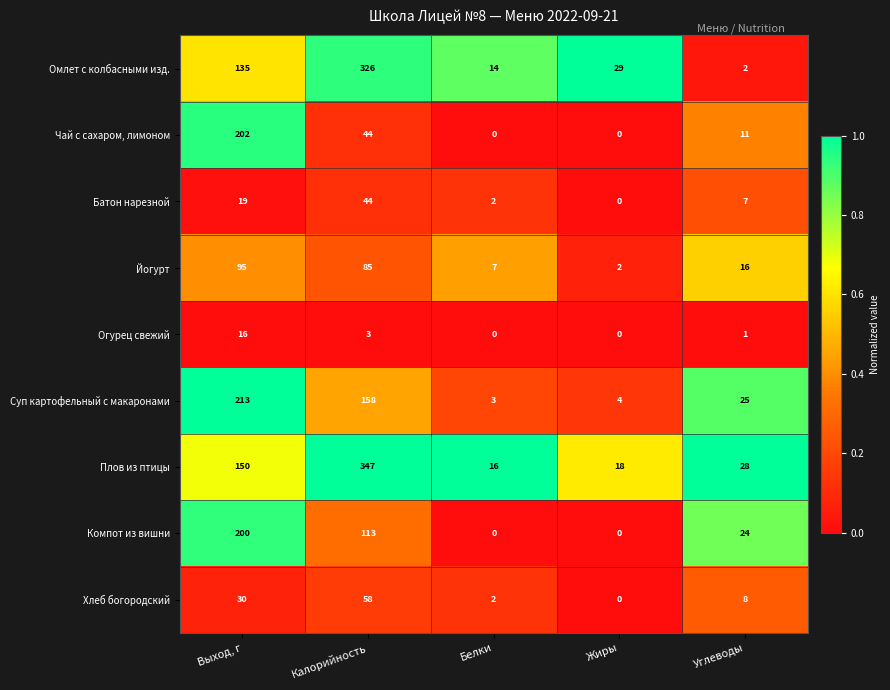

Is it true that Хлеб богородский equals 30 at Выход, г?

True